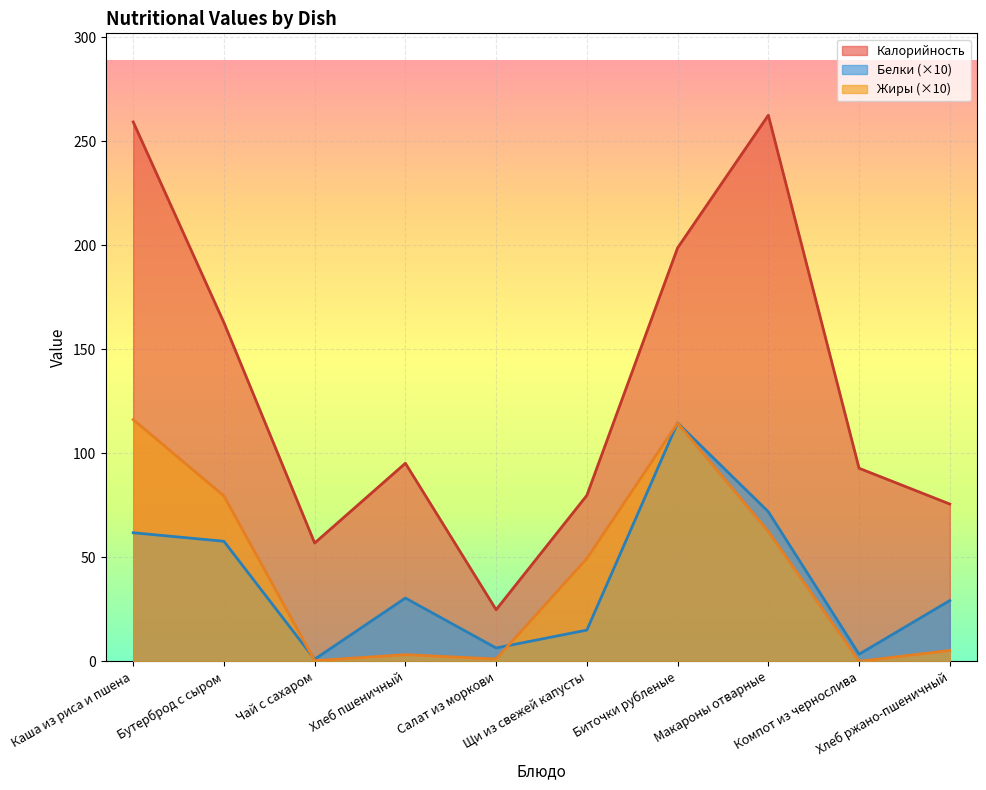

True or false: Калорийность and Белки intersect in this chart.

False